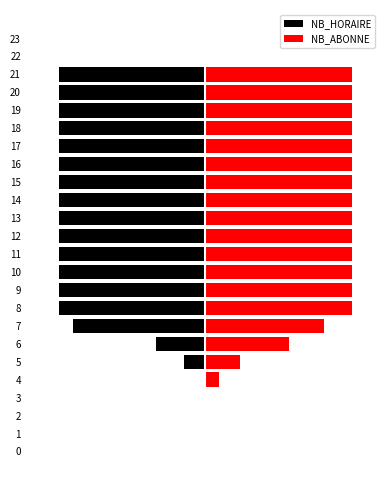

At which category is the sum across all series the highest?

6